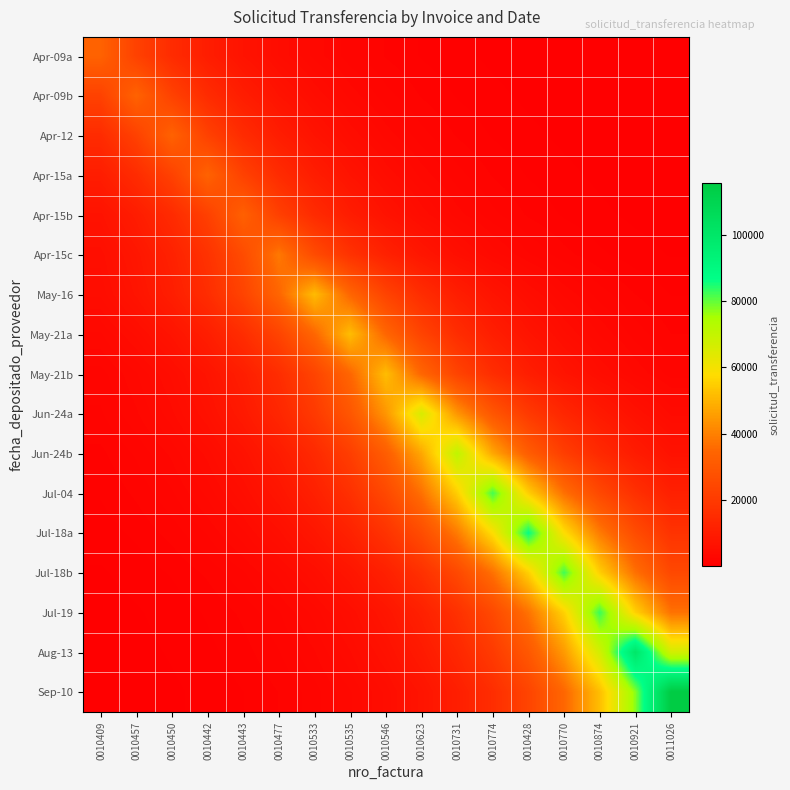

Which series has the largest range (max minus min)?

Sep-10